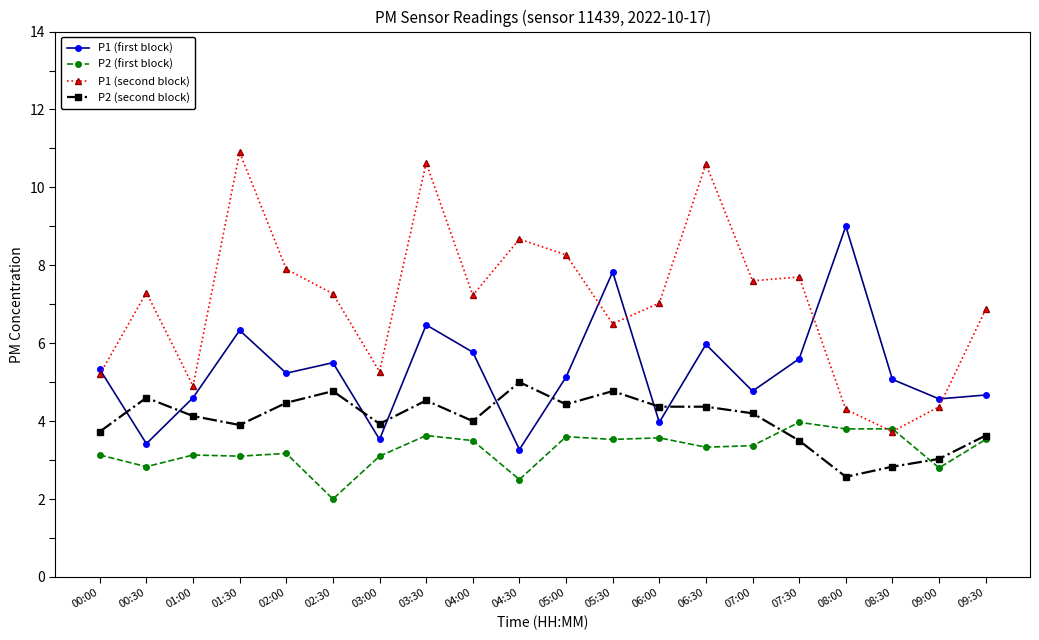

True or false: P2 (second block) has a value of 6.0 at 09:30.

False